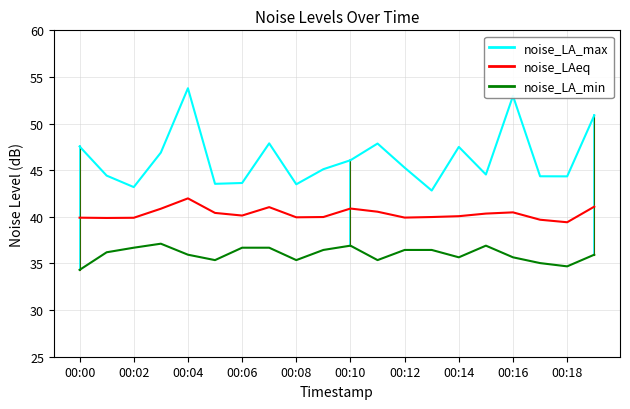

What is the highest value of the noise_LAeq series?

42.0